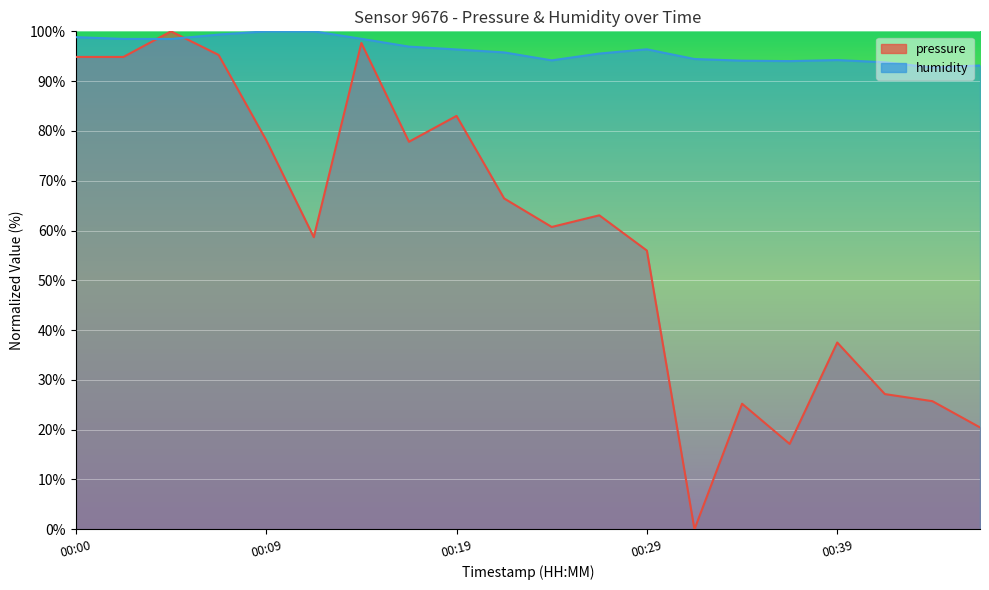

What is the value of the humidity point at the 10th from the left?

95.8